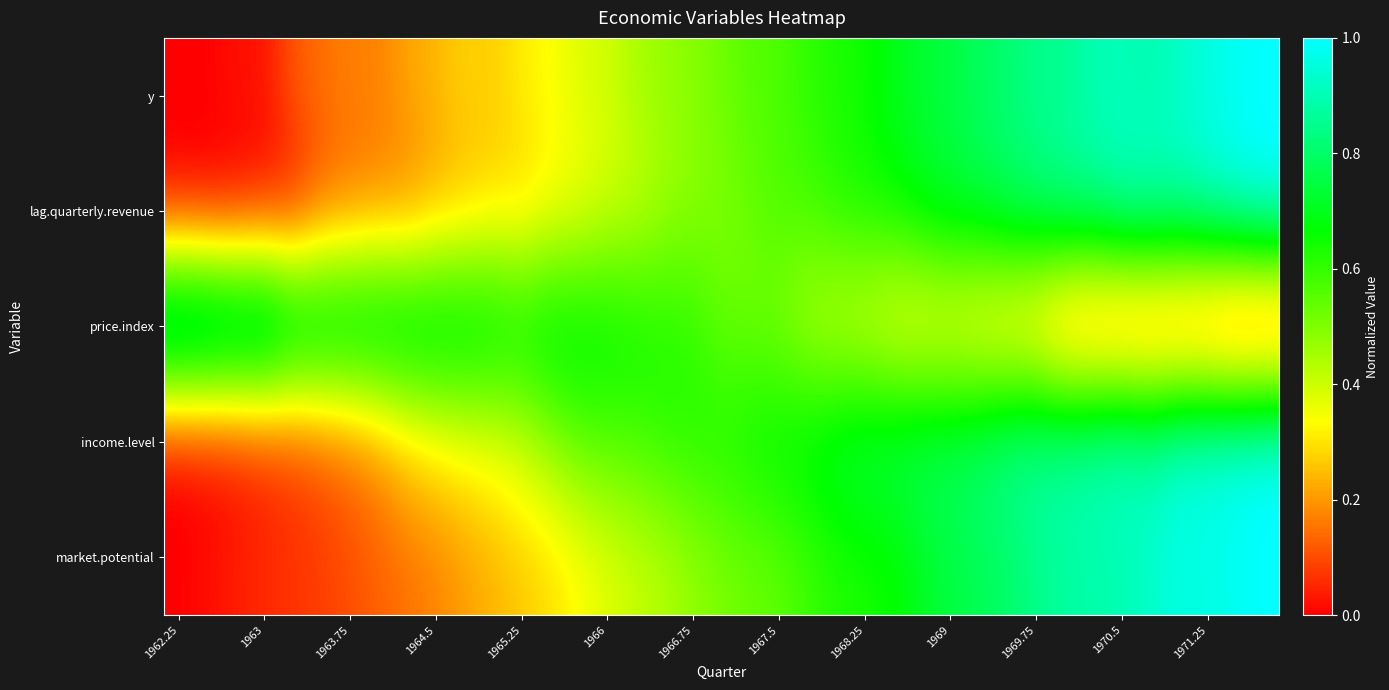

At how many categories does at least one series exceed 0?

39